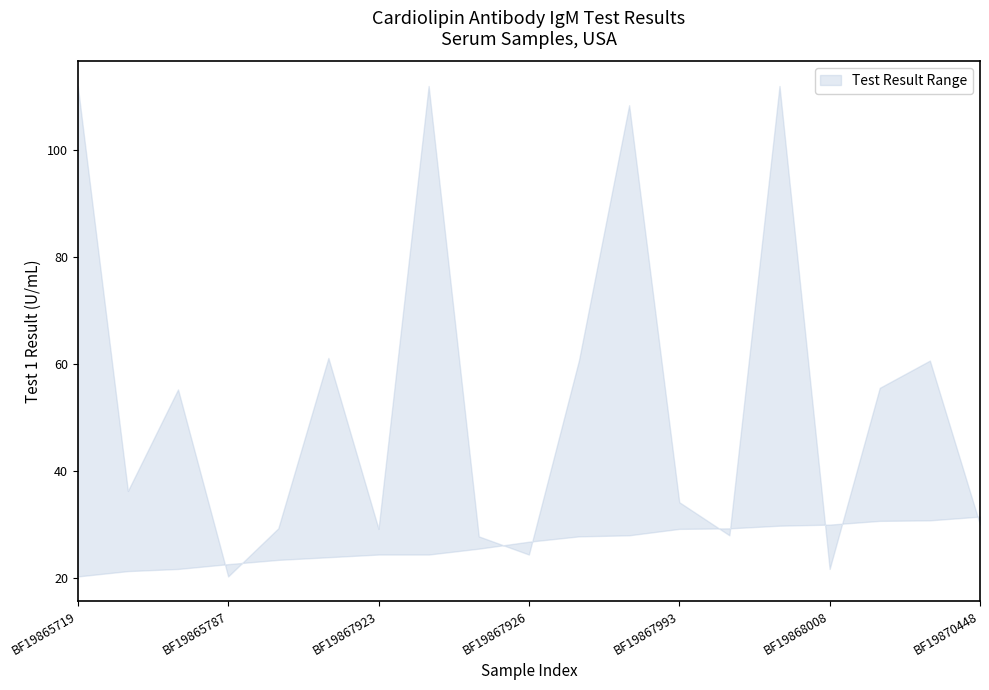

True or false: lower has a value of 14.1 at BF19868008.

False